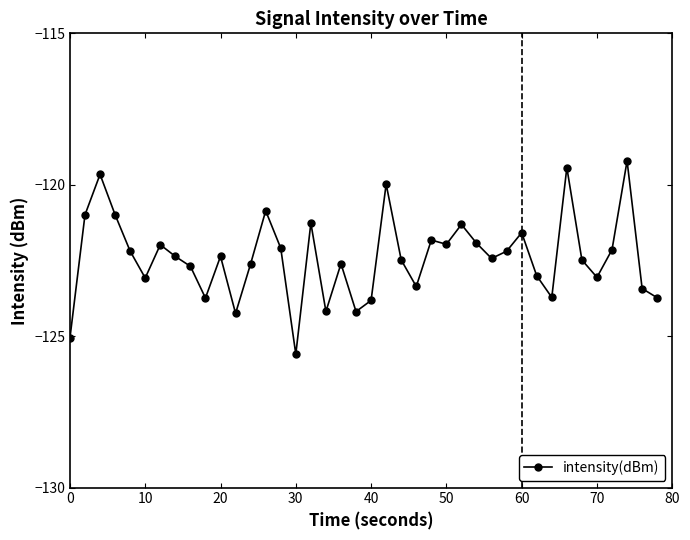

Does the chart display data point markers on the line(s)?

Yes